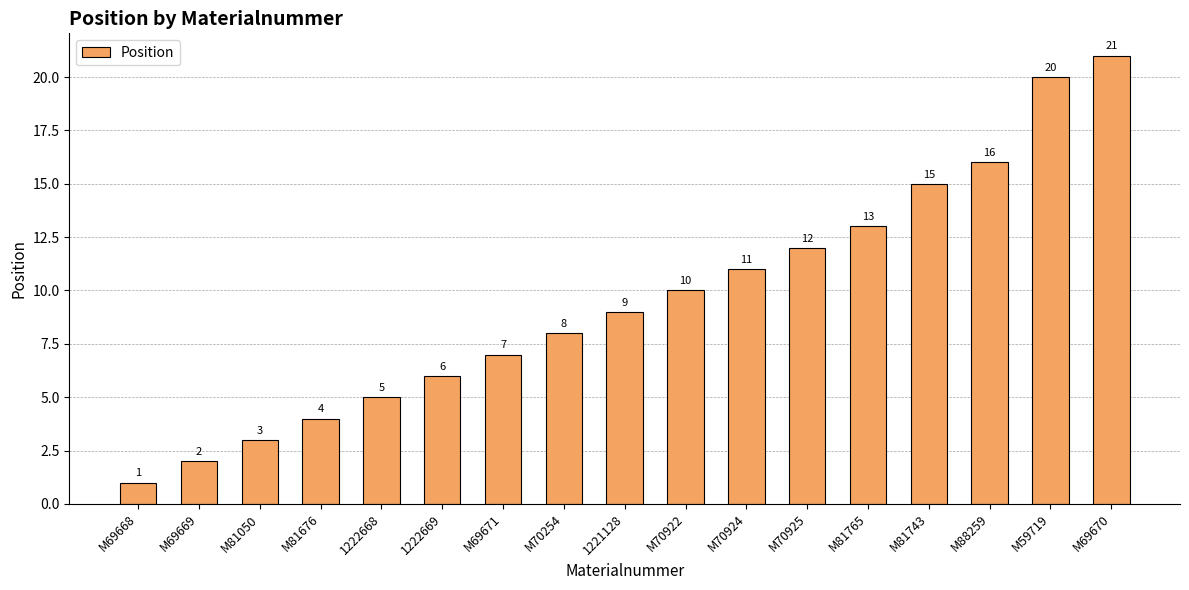

Reading left to right, list all the values displayed in this chart.

M69668=1	M69669=2	M81050=3	M81676=4	1222668=5	1222669=6	M69671=7	M70254=8	1221128=9	M70922=10	M70924=11	M70925=12	M81765=13	M81743=15	M88259=16	M59719=20	M69670=21